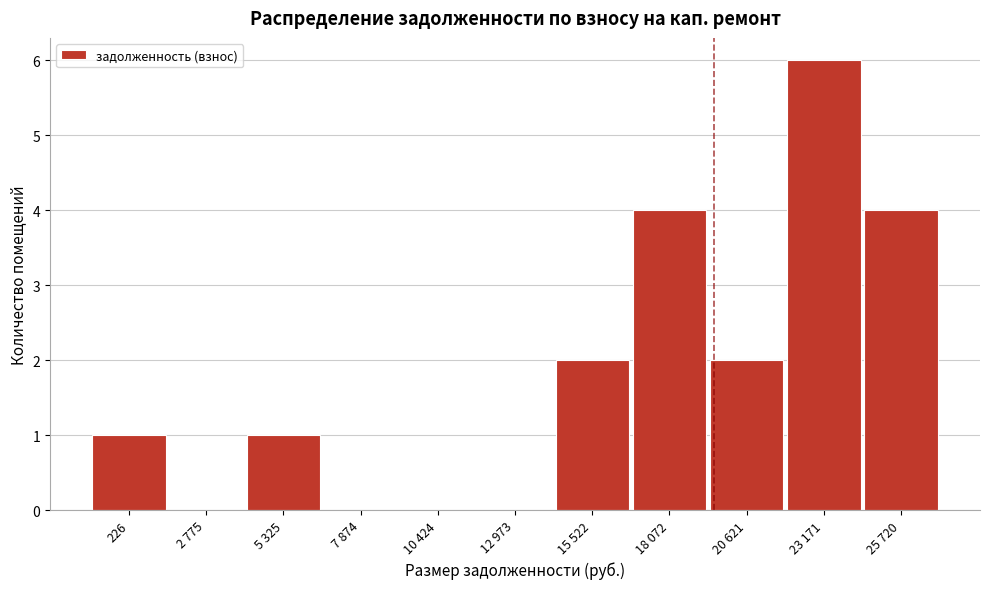

Reading left to right, what are all the values shown in this chart?

226=1	2 775=0	5 325=1	7 874=0	10 424=0	12 973=0	15 522=2	18 072=4	20 621=2	23 171=6	25 720=4